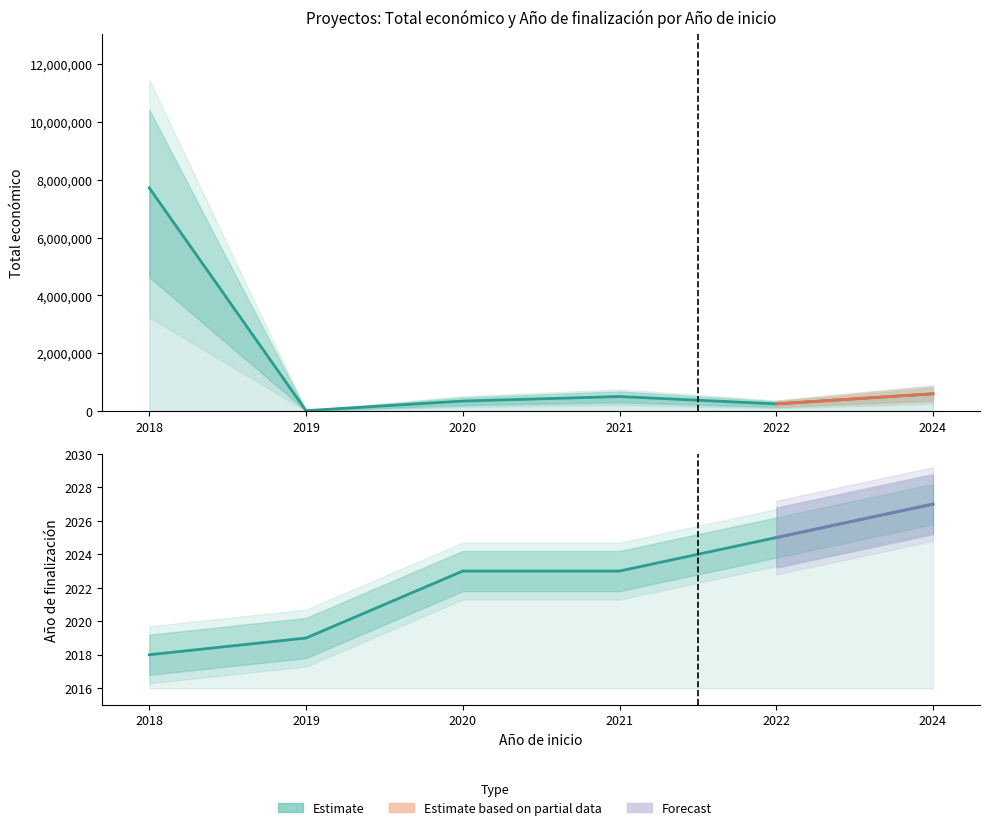

List the labels in order of Total económico value, largest first.

2018, 2024, 2021, 2020, 2022, 2019